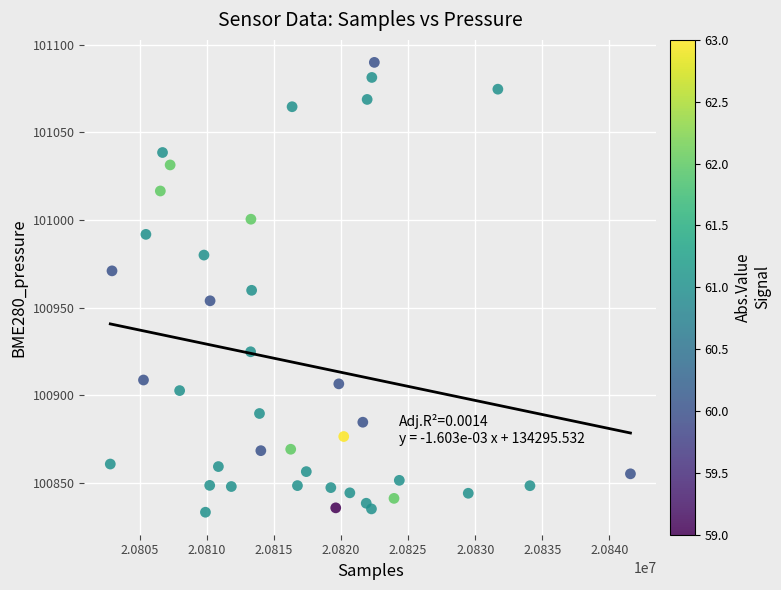

What is the range of Y values (max minus min)?

256.4